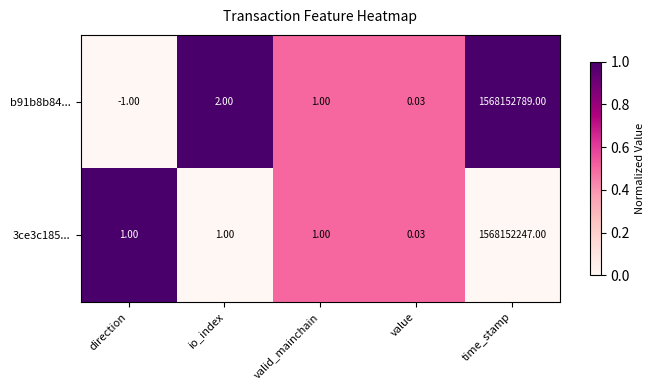

Rank the series by their average value, from highest to lowest.

b91b8b84..., 3ce3c185...